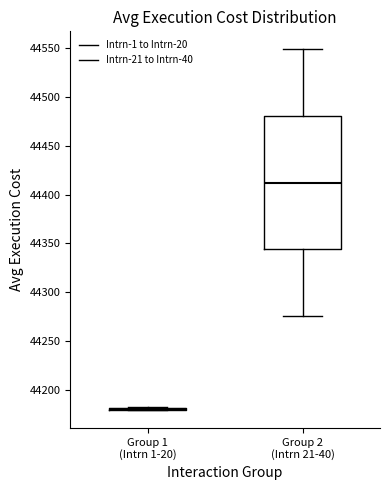

Comparing the boxes themselves (not the whiskers), which one is the tallest?

Group 2 (Intrn 21-40)